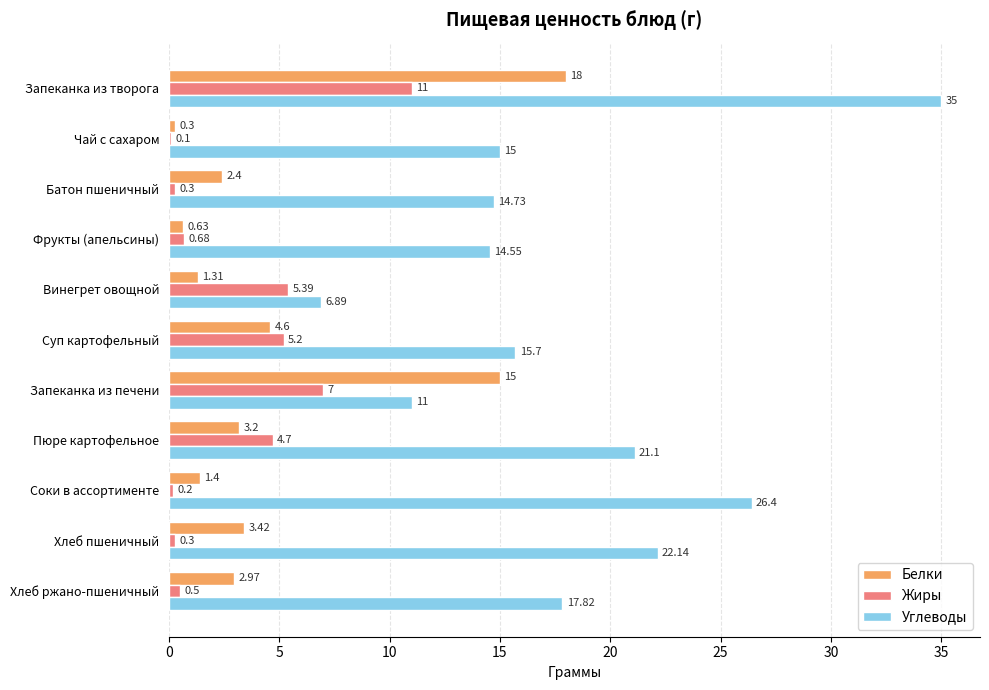

Which series has the largest total across all categories?

Углеводы